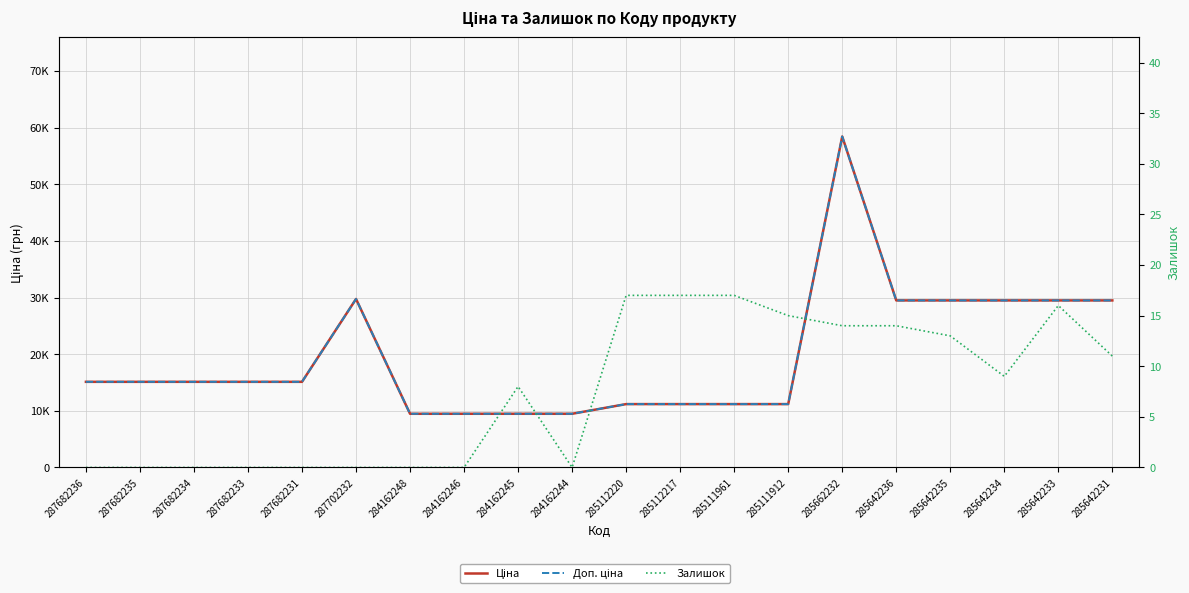

Rank the series at 285662232 from highest to lowest value.

Ціна, Доп. ціна, Залишок